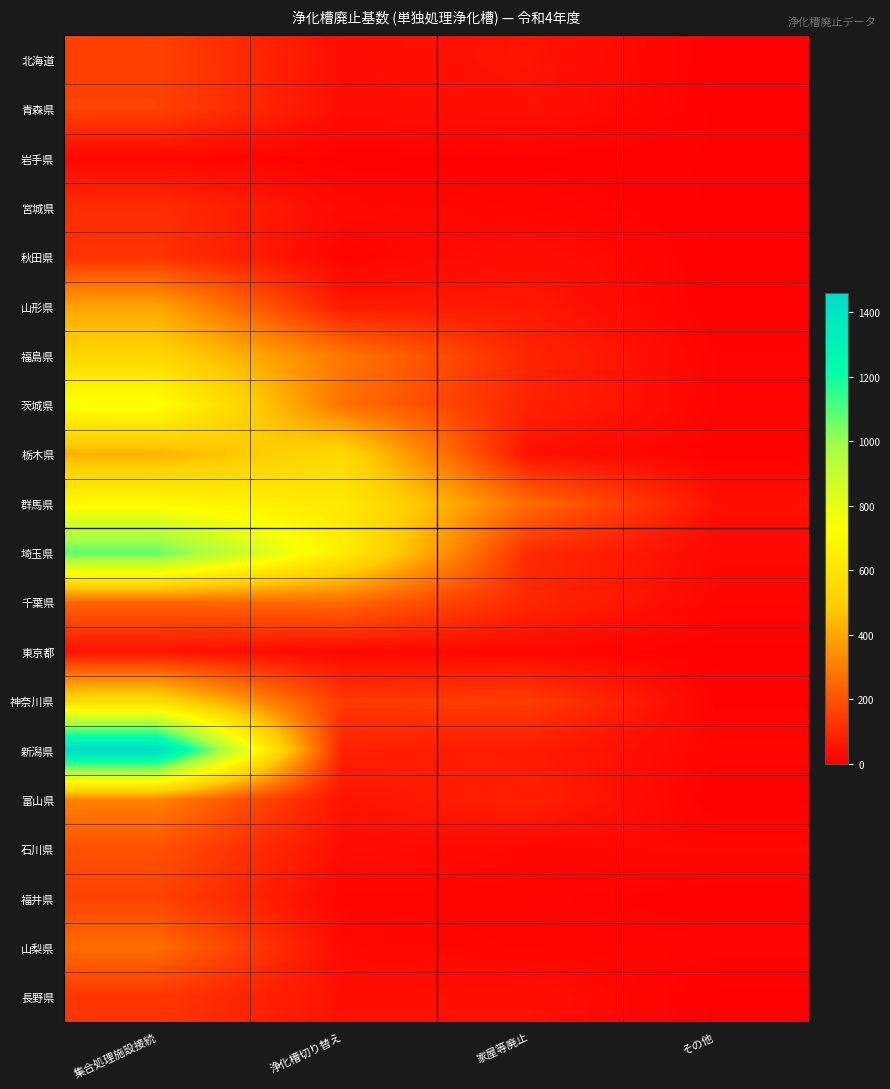

Which has a higher value, 浄化槽切り替え or 家屋等廃止?

家屋等廃止